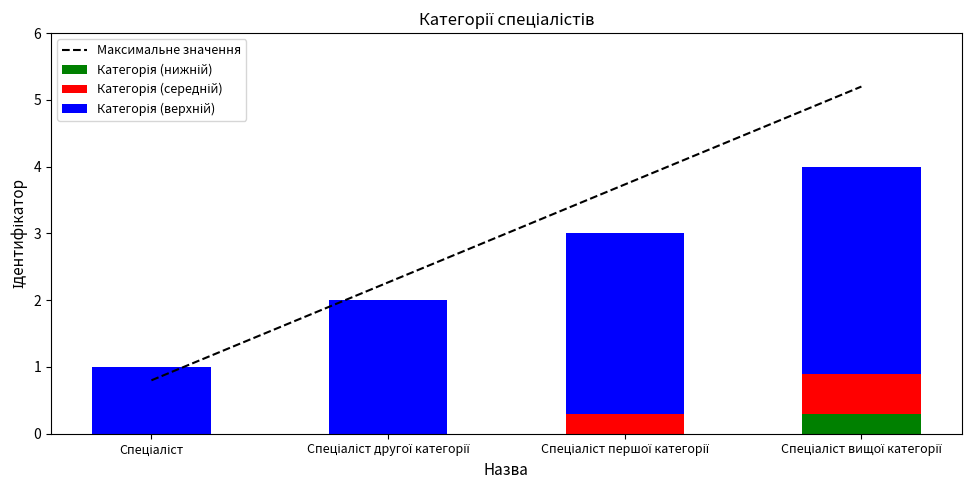

What is the change in value from Спеціаліст to Спеціаліст першої категорії?

+1.7